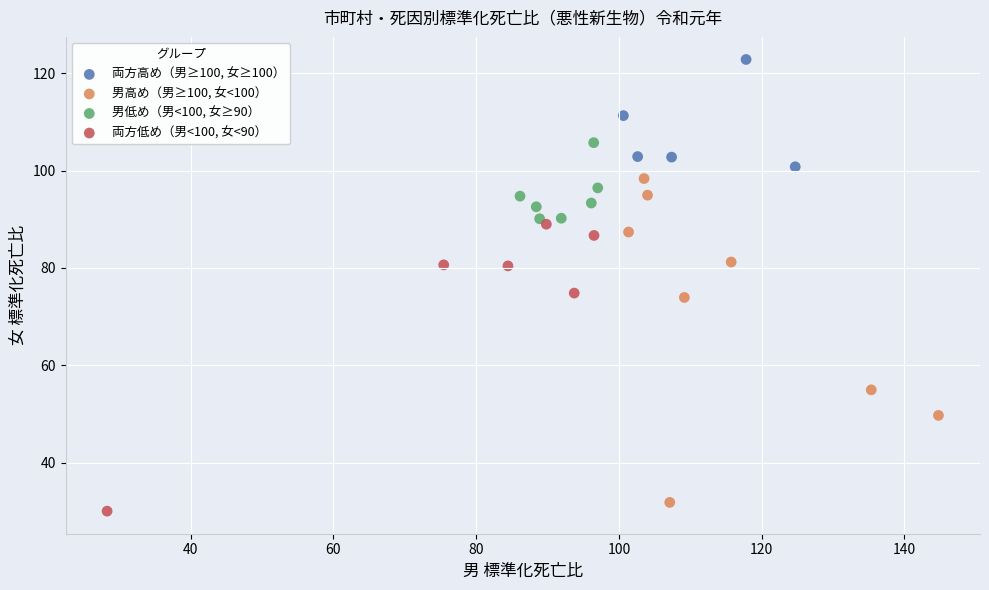

Which series contains the highest Y value?

両方高め（男≥100, 女≥100）